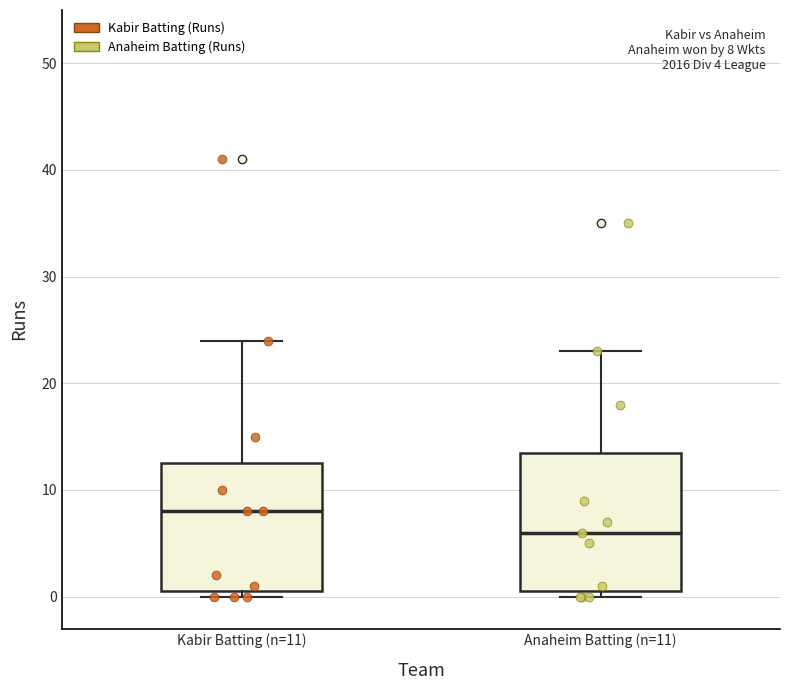

Comparing the boxes themselves (not the whiskers), which one is the tallest?

Anaheim Batting (n=11)